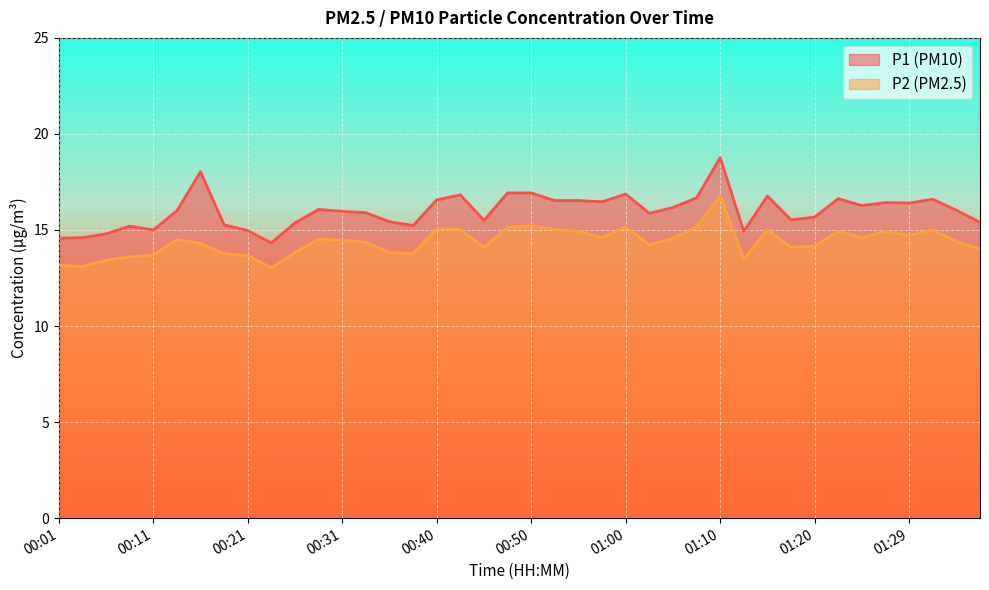

Reading left to right, extract all data points from this chart.

P1: 00:01=14.6	00:04=14.6	00:06=14.8	00:08=15.2	00:11=15.0	00:13=16.0	00:16=18.0	00:18=15.3	00:21=15.0	00:23=14.3	00:26=15.4	00:28=16.1	00:31=16.0	00:33=15.9	00:35=15.4	00:38=15.2	00:40=16.6	00:43=16.8	00:45=15.5	00:48=16.9	00:50=16.9	00:53=16.5	00:55=16.5	00:58=16.5	01:00=16.9	01:02=15.9	01:05=16.2	01:07=16.7	01:10=18.8	01:12=14.9	01:15=16.8	01:17=15.5	01:20=15.7	01:22=16.6	01:25=16.3	01:27=16.4	01:29=16.4	01:32=16.6	01:34=16.0	01:37=15.4
P2: 00:01=13.2	00:04=13.1	00:06=13.4	00:08=13.6	00:11=13.7	00:13=14.5	00:16=14.3	00:18=13.8	00:21=13.7	00:23=13.0	00:26=13.8	00:28=14.5	00:31=14.5	00:33=14.4	00:35=13.8	00:38=13.8	00:40=15.1	00:43=15.0	00:45=14.1	00:48=15.1	00:50=15.2	00:53=15.0	00:55=14.9	00:58=14.6	01:00=15.2	01:02=14.2	01:05=14.6	01:07=15.2	01:10=16.8	01:12=13.5	01:15=15.0	01:17=14.1	01:20=14.2	01:22=14.9	01:25=14.6	01:27=14.9	01:29=14.7	01:32=15.0	01:34=14.4	01:37=14.0